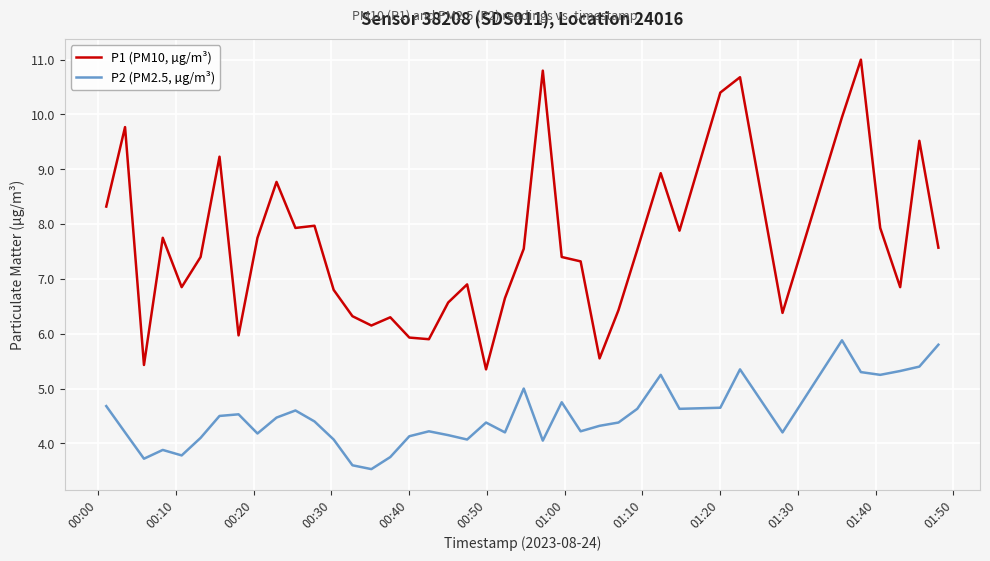

True or false: P1 (PM10, µg/m³) and P2 (PM2.5, µg/m³) cross at least once.

False